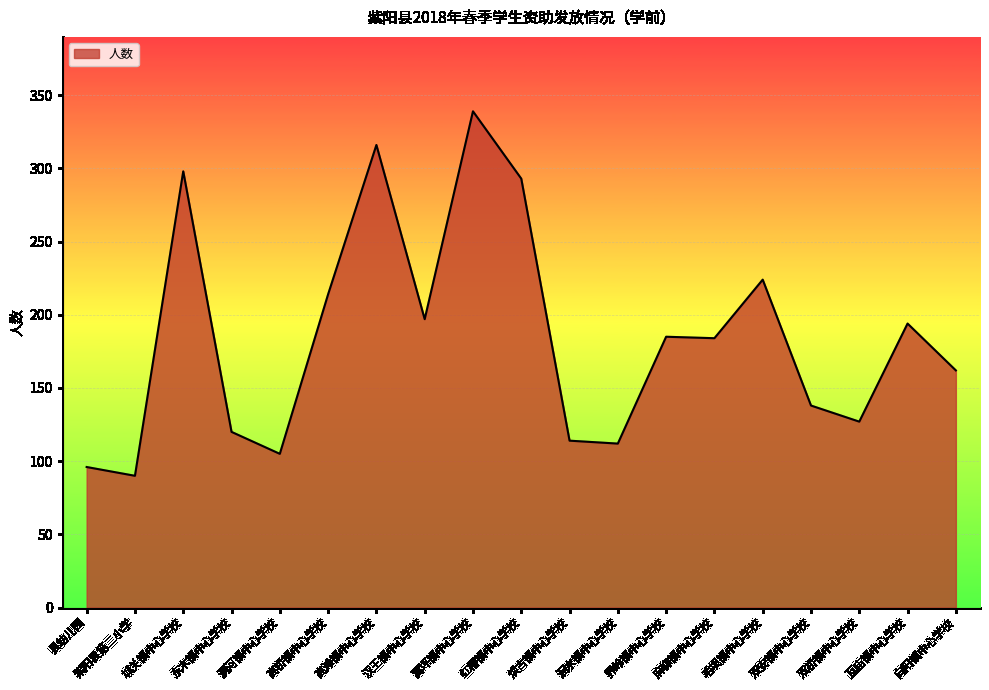

The value at 毛坝镇中心学校 is 108. True or false?

False